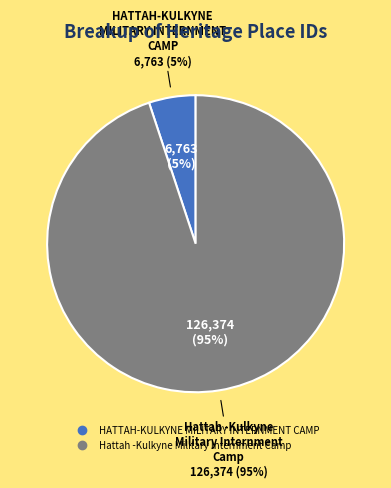

Does Hattah -Kulkyne Military Internment Camp represent more than half of the total?

Yes